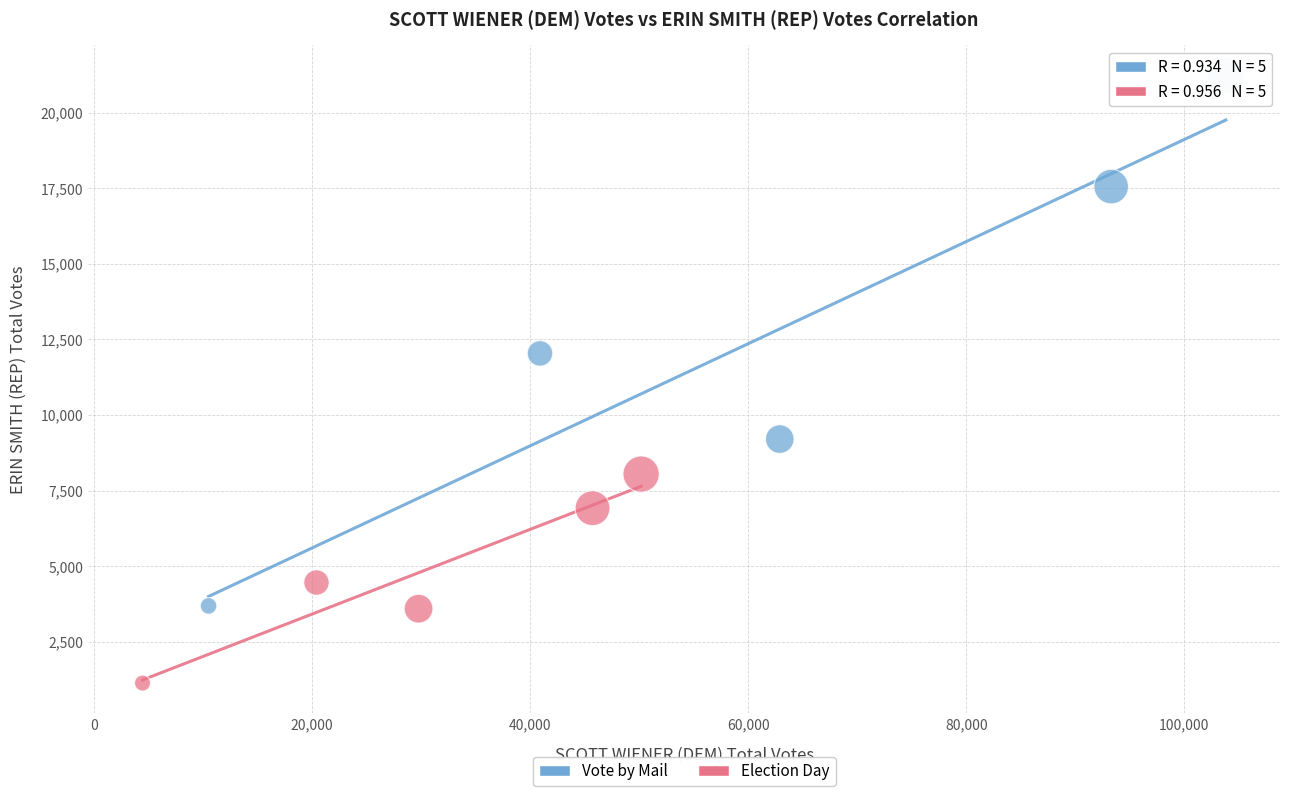

Which series has the largest Y range (max minus min)?

Vote by Mail